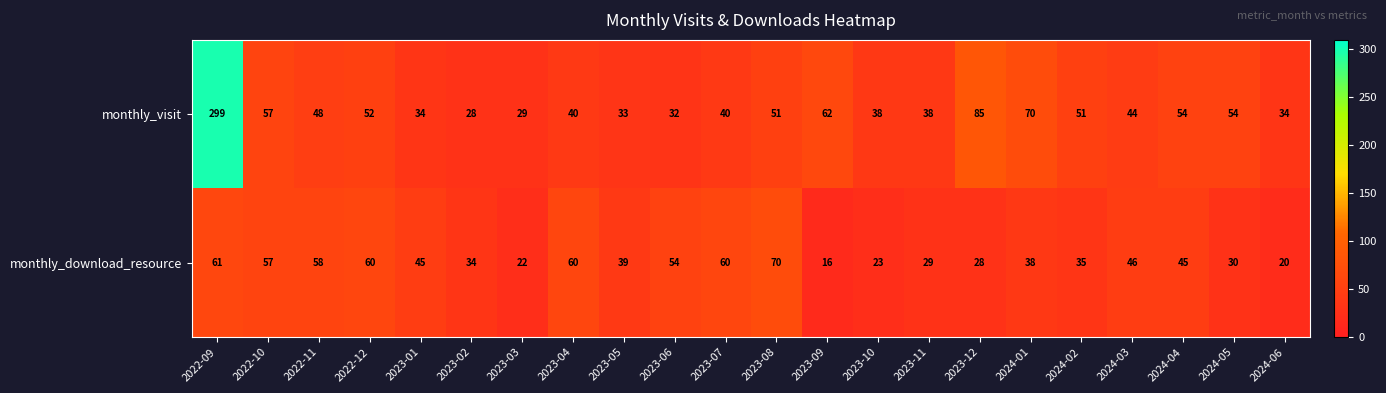

Which series has the widest spread of values?

monthly_visit